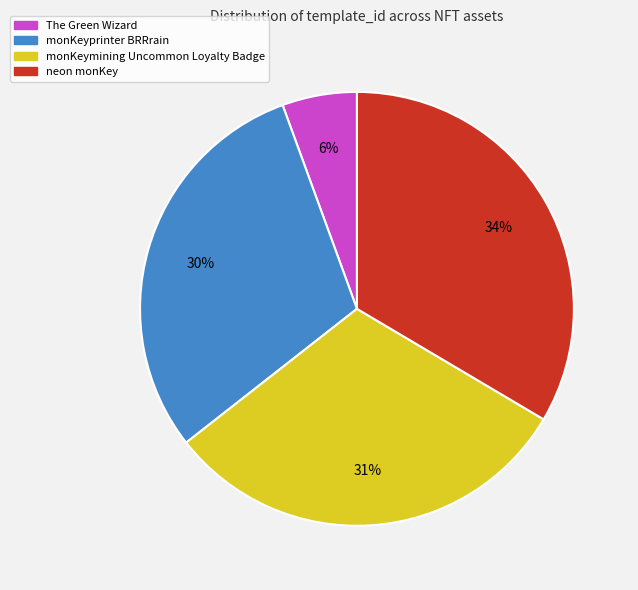

Between monKeymining Uncommon Loyalty Badge and The Green Wizard, which is larger?

monKeymining Uncommon Loyalty Badge